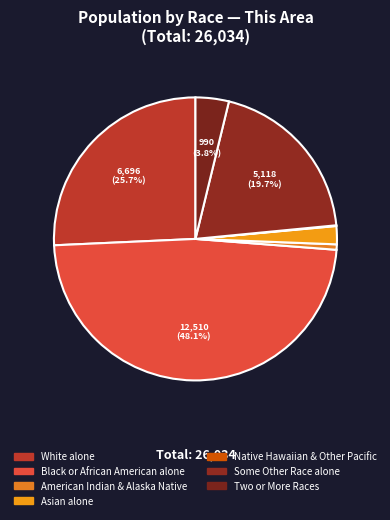

Which category has the smallest portion of the pie?

Native Hawaiian and Other Pacific